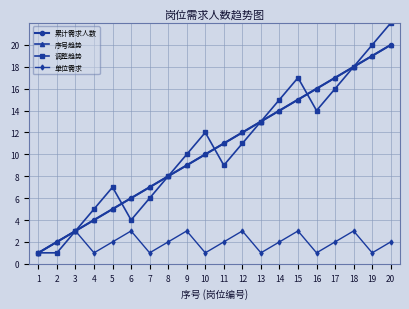

Does the chart have visible grid lines?

Yes